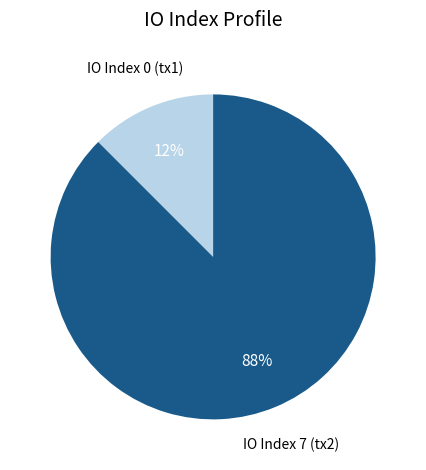

Which slice is the largest?

IO Index 7 (tx2)